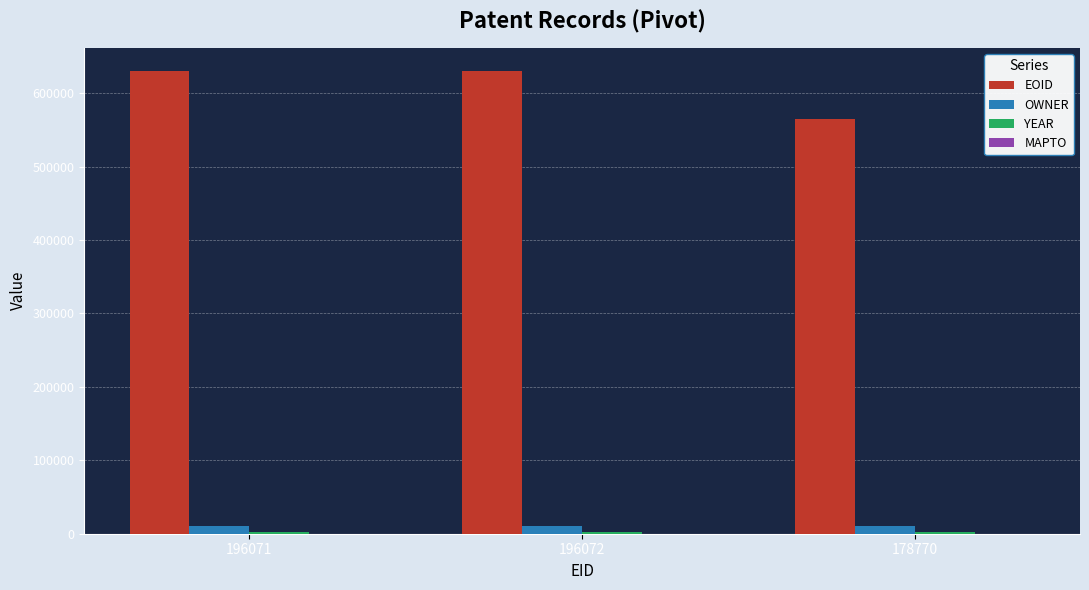

Is it true that EOID equals 825105 at 196071?

False